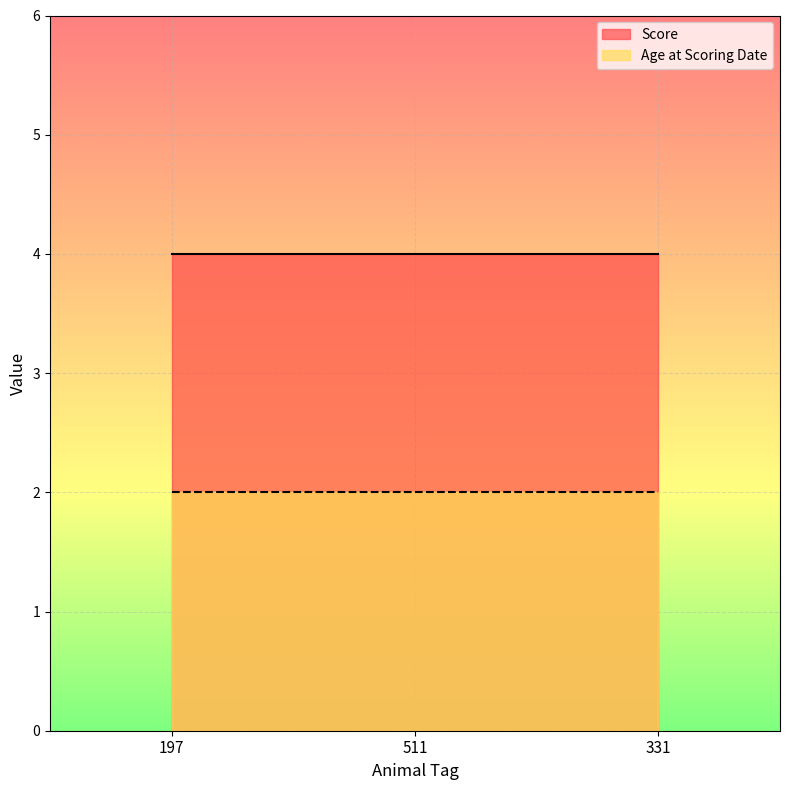

Is the value of Score at 331 greater than the value of Age at Scoring Date at 197?

Yes